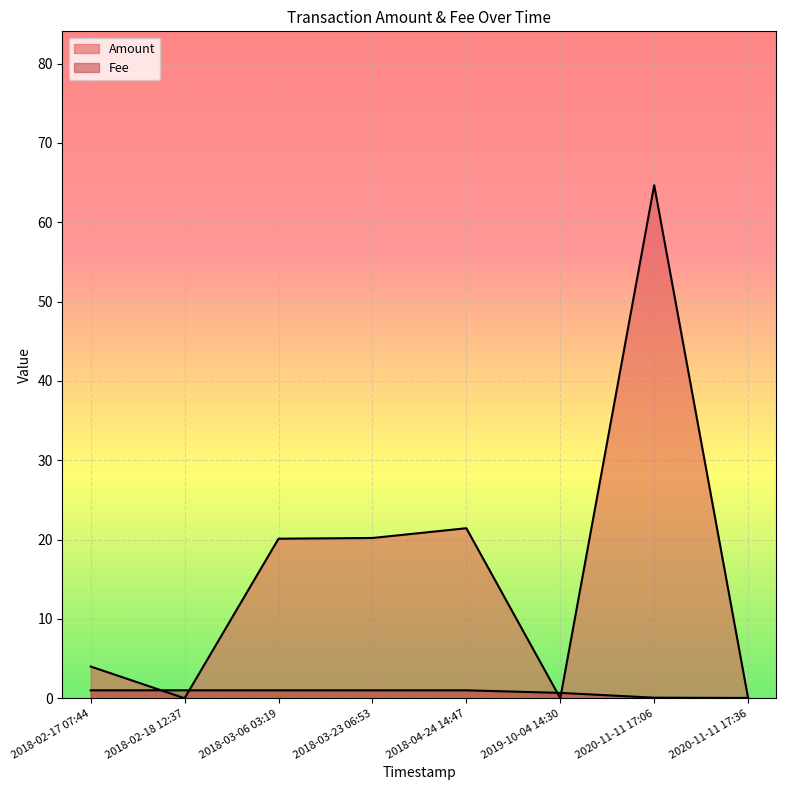

How many series are shown in this chart?

2